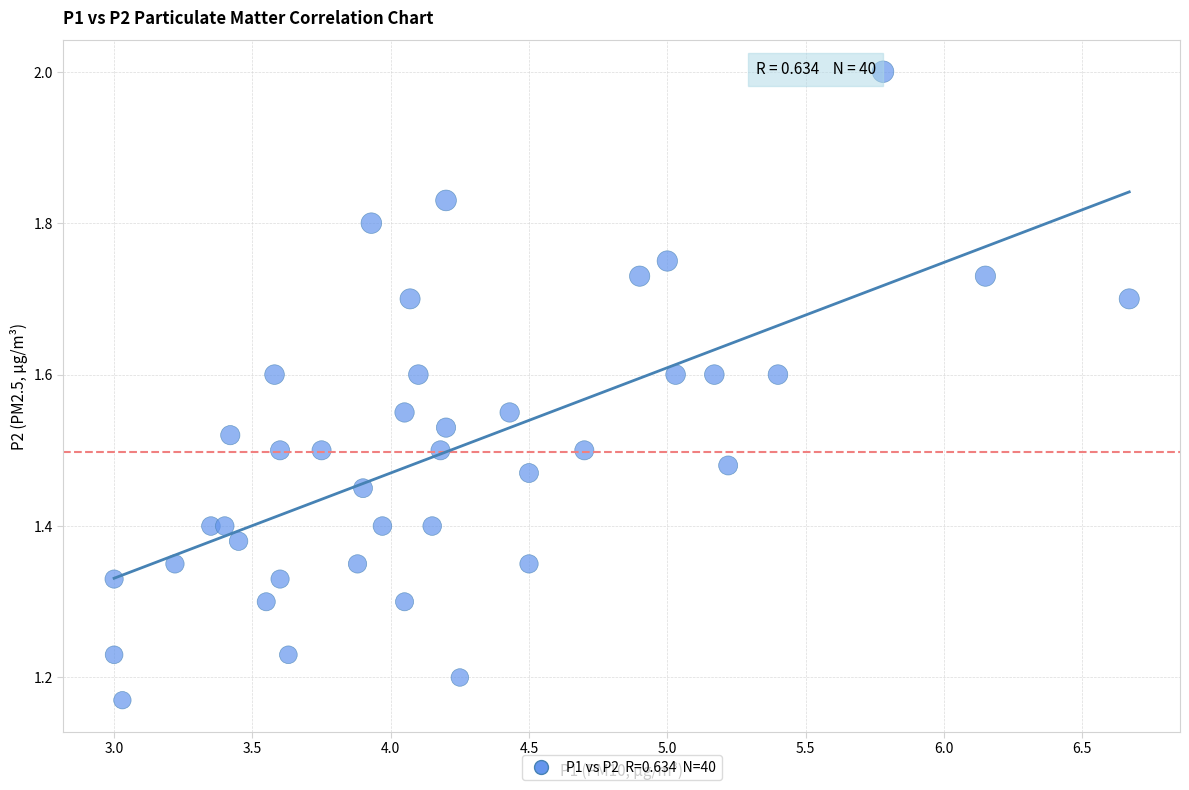

What is the range of X values (max minus min)?

3.7